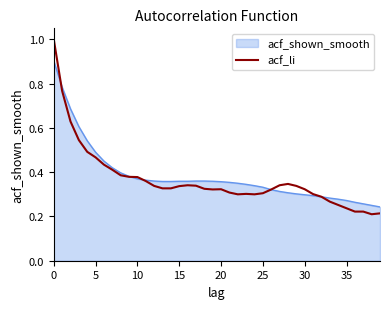

Which series has the largest range (max minus min)?

acf_li